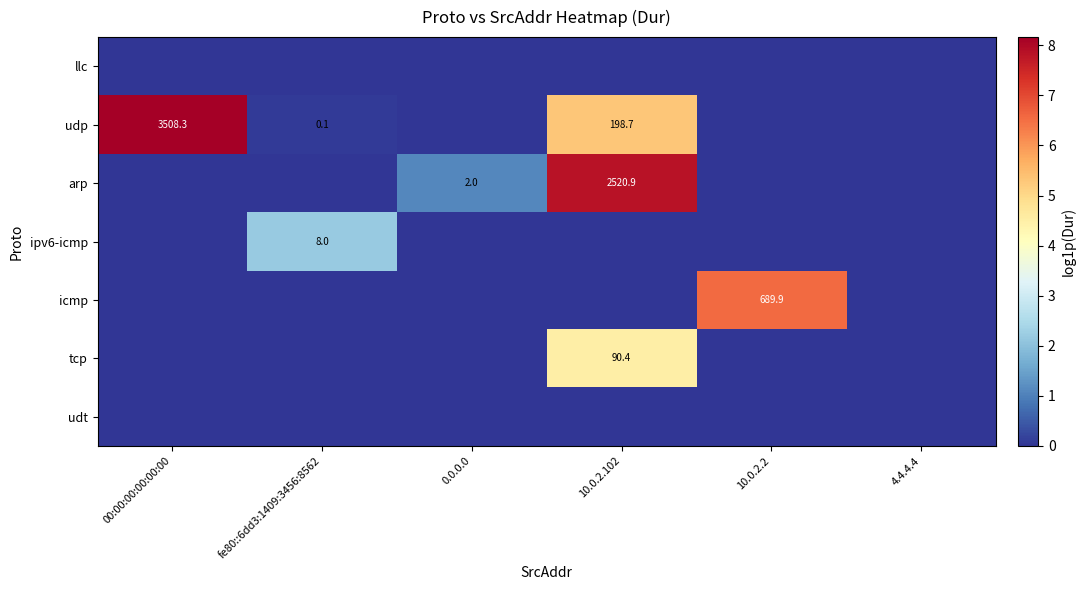

What is the sum of the udp values at 00:00:00:00:00:00 and fe80::6dd3:1409:3456:8562?

3508.4